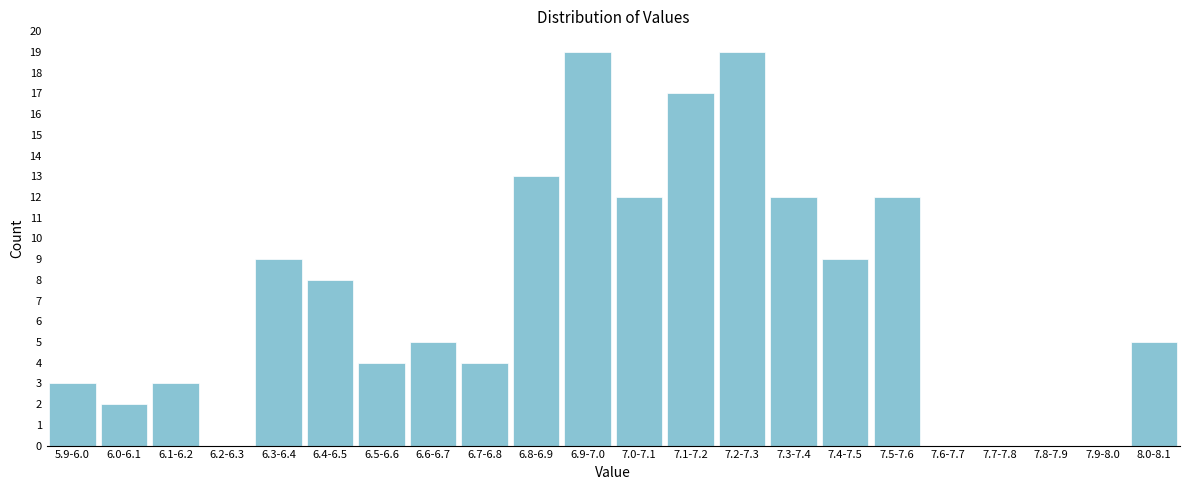

Reading left to right, transcribe all the data shown in this chart.

5.9-6.0=3	6.0-6.1=2	6.1-6.2=3	6.2-6.3=0	6.3-6.4=9	6.4-6.5=8	6.5-6.6=4	6.6-6.7=5	6.7-6.8=4	6.8-6.9=13	6.9-7.0=19	7.0-7.1=12	7.1-7.2=17	7.2-7.3=19	7.3-7.4=12	7.4-7.5=9	7.5-7.6=12	7.6-7.7=0	7.7-7.8=0	7.8-7.9=0	7.9-8.0=0	8.0-8.1=5